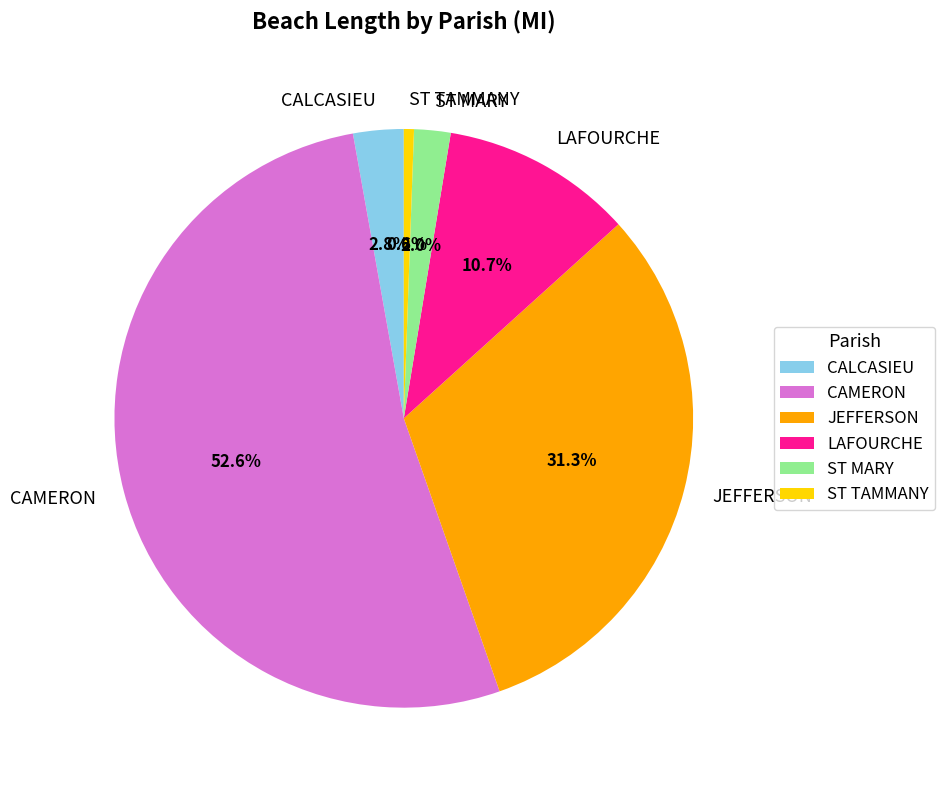

To the nearest percent, what is the difference between the CALCASIEU and ST TAMMANY slice percentages?

2%